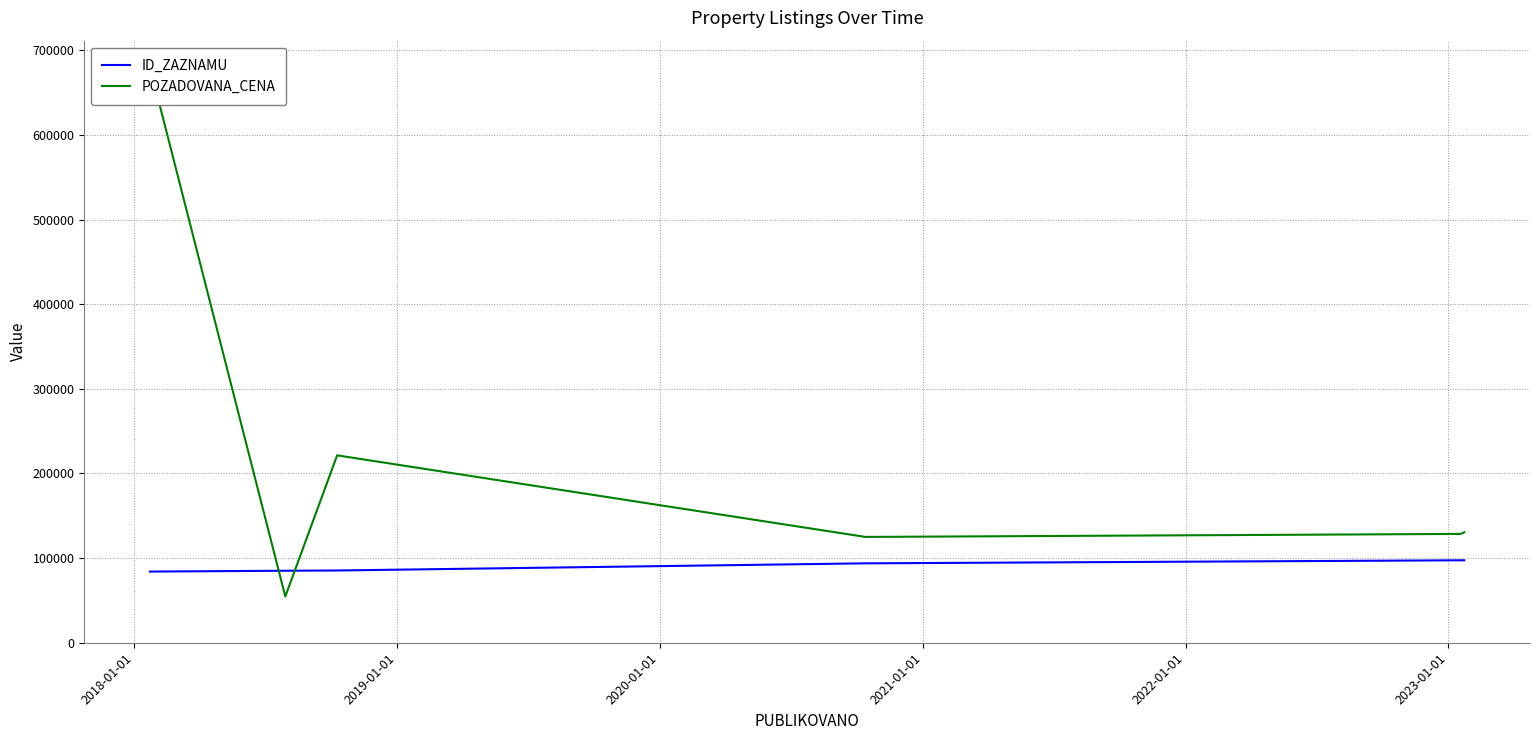

What is the minimum value for ID_ZAZNAMU?

84091